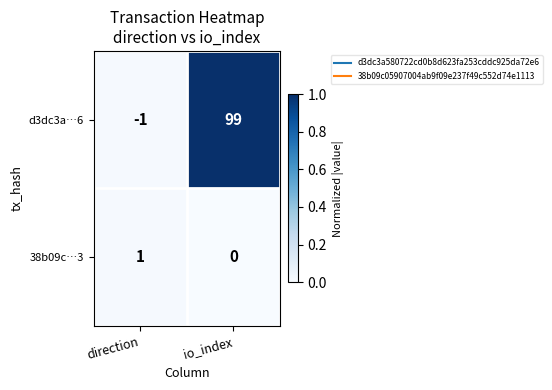

At which category is the sum across all series the highest?

io_index